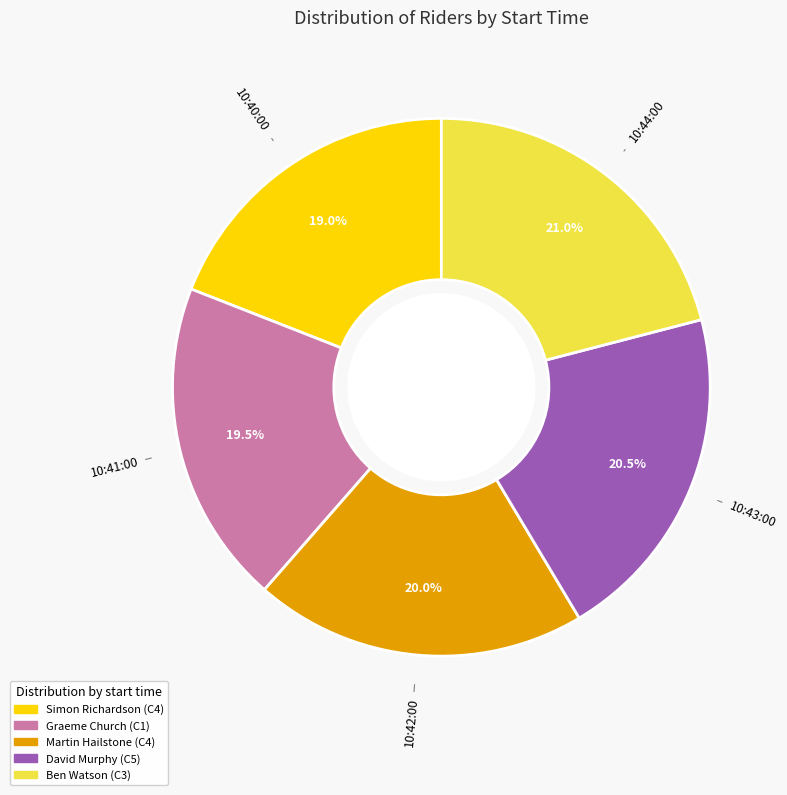

Is there a majority slice in this chart?

No